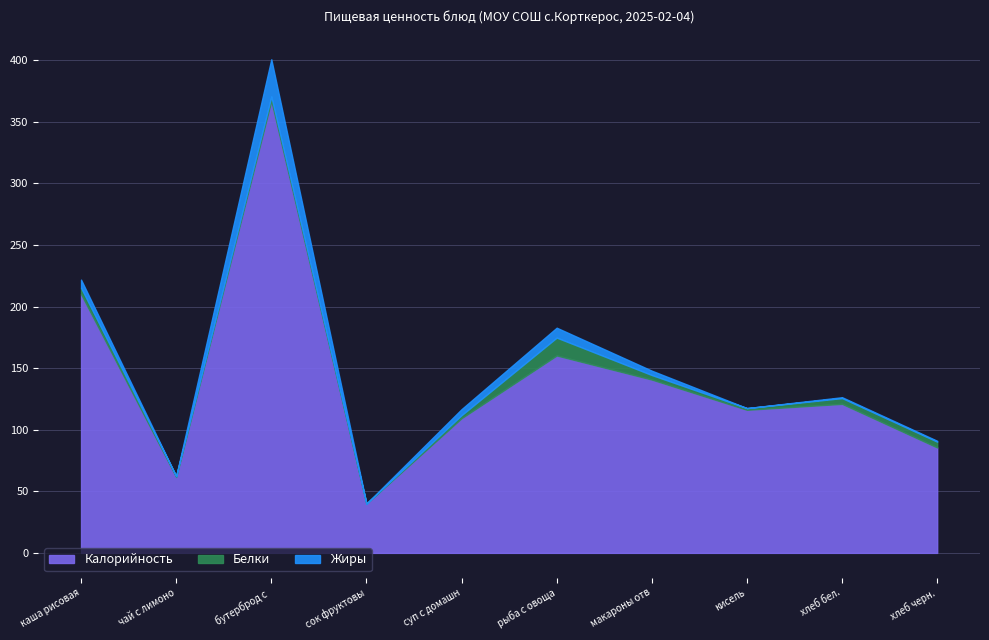

What is the value of the Белки point at the 8th from the left?

1.4